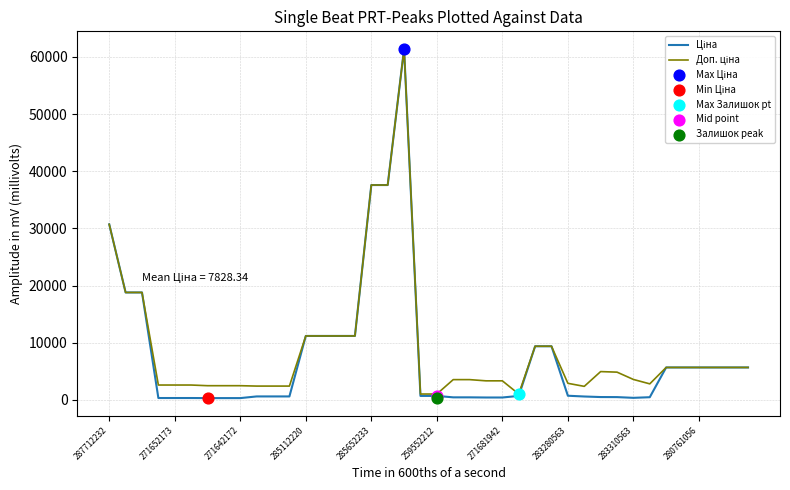

Which series has the widest spread of Y values?

Ціна